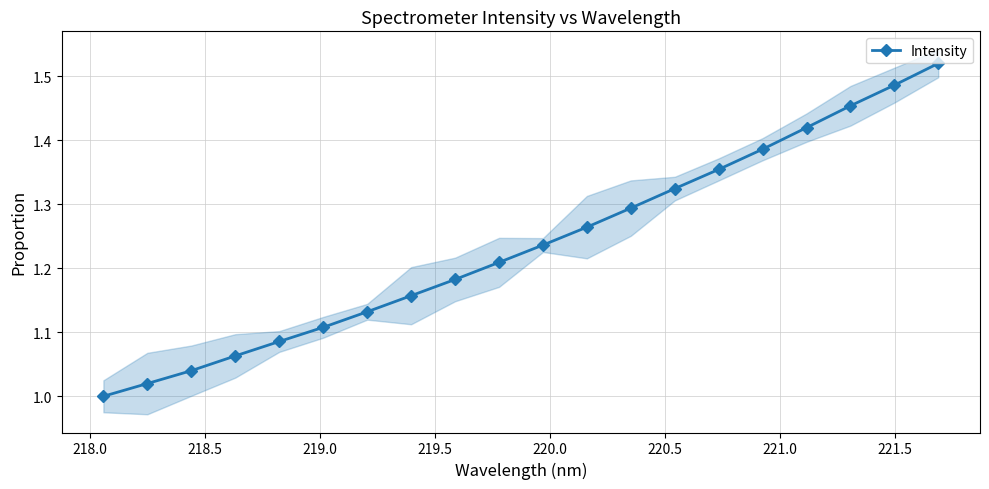

True or false: Intensity has more than 1 points higher than both neighbors.

False